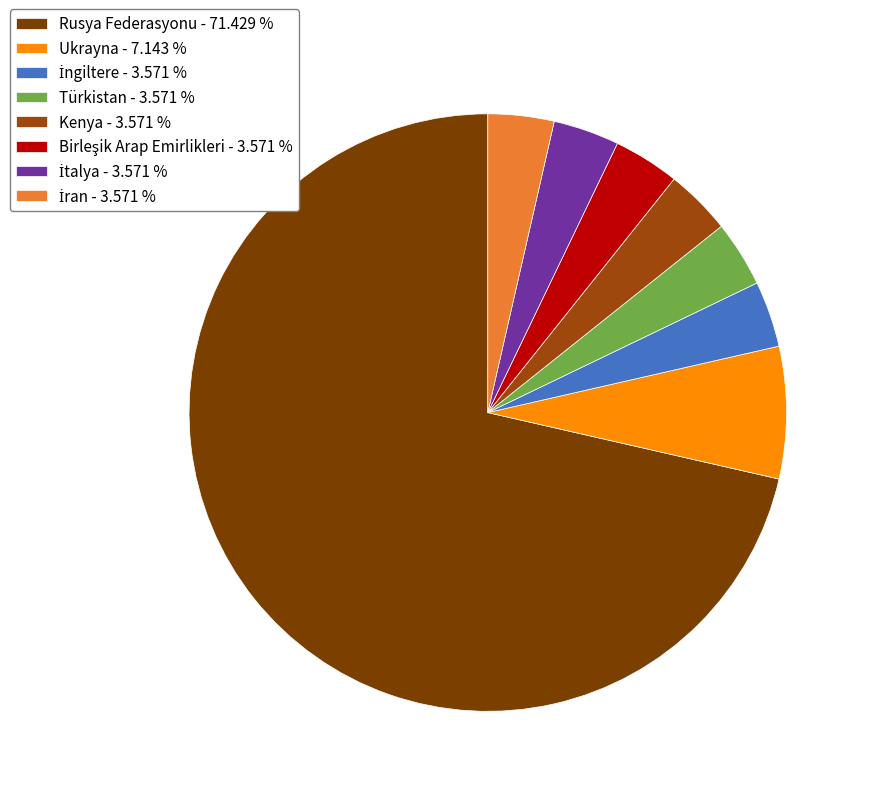

What percentage is NOT represented by Birleşik Arap Emirlikleri?

96.4%